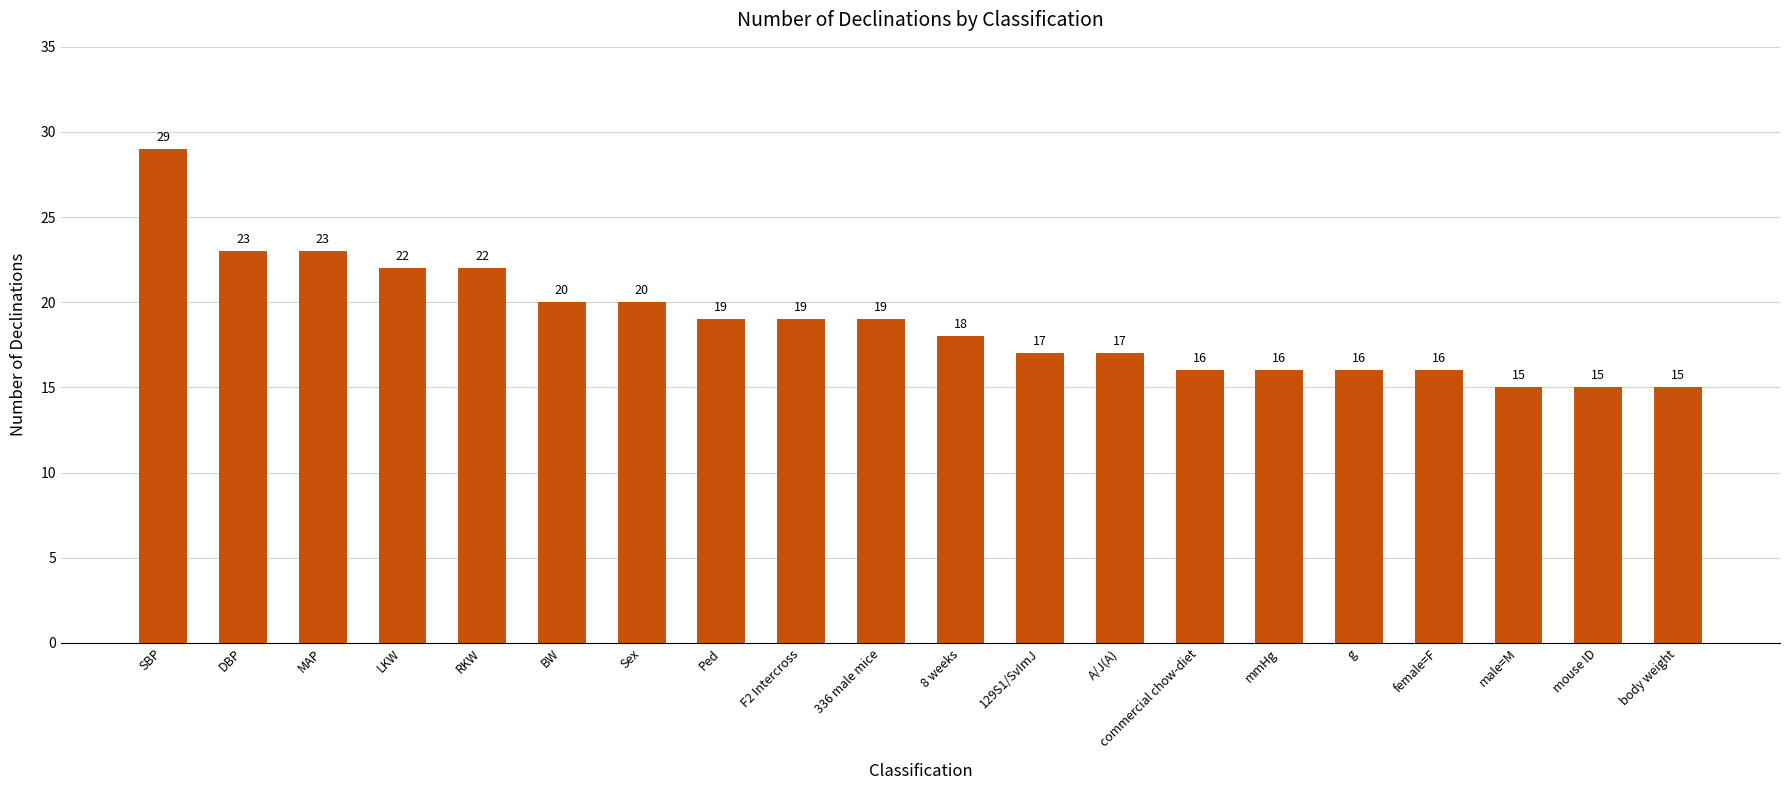

Does the chart contain stacked bars?

No